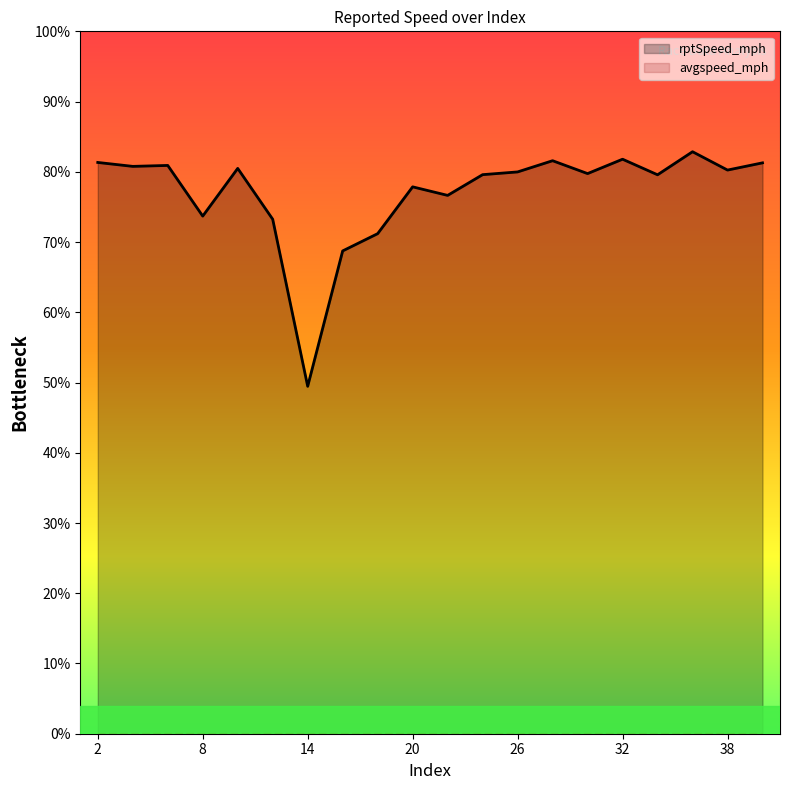

Reading left to right, transcribe all the data shown in this chart.

81.3	80.8	80.9	73.7	80.5	73.2	49.5	68.7	71.2	77.9	76.6	79.6	80.0	81.6	79.7	81.8	79.6	82.9	80.2	81.3